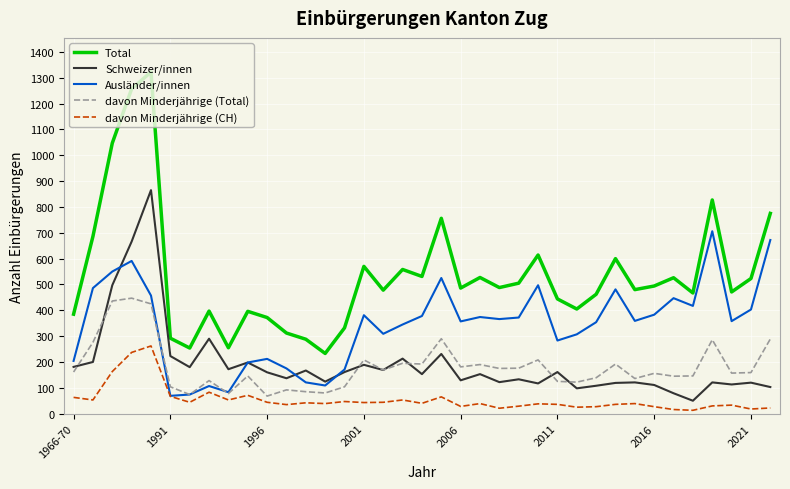

Which series has the largest range (max minus min)?

Total